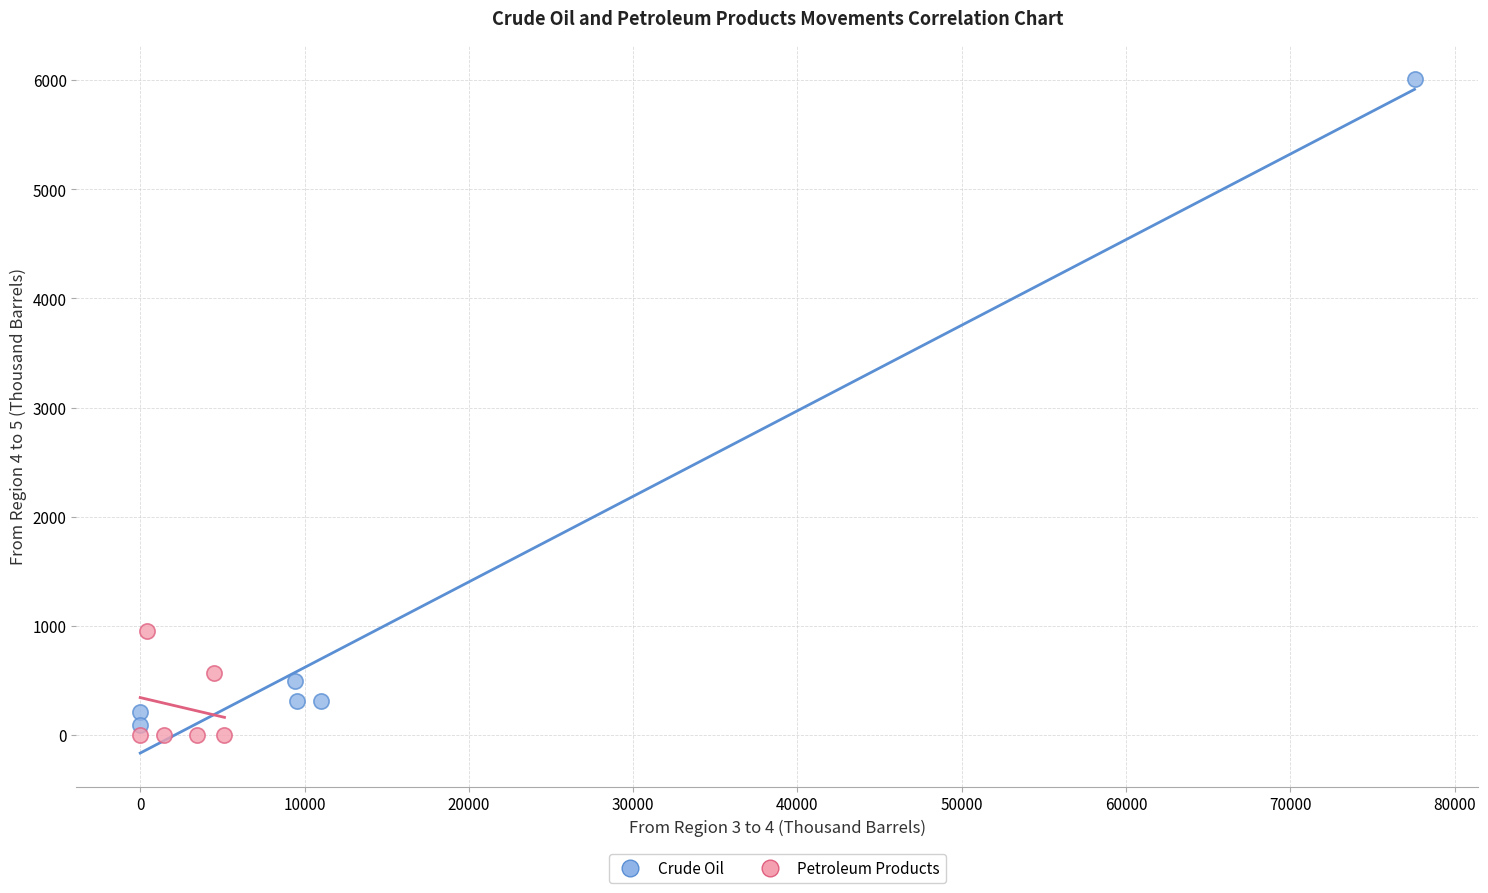

Which series contains the highest Y value?

Crude Oil